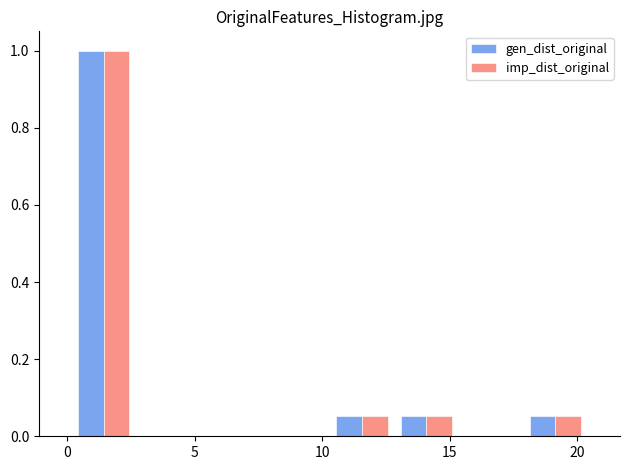

In the imp_dist_original series, which range on the x-axis has the tallest bar?

0.0 to 2.5